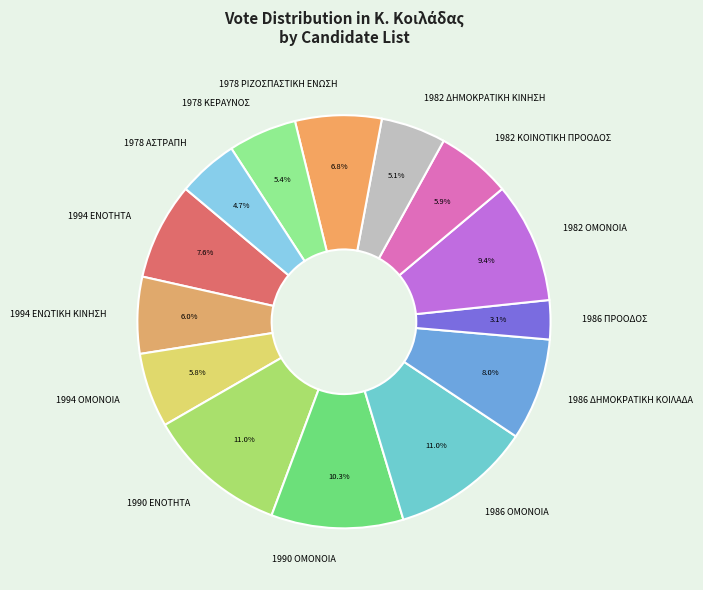

To the nearest percent, what is the difference between the 1986 ΔΗΜΟΚΡΑΤΙΚΗ ΚΟΙΛΑΔΑ and 1982 ΔΗΜΟΚΡΑΤΙΚΗ ΚΙΝΗΣΗ slice percentages?

3%